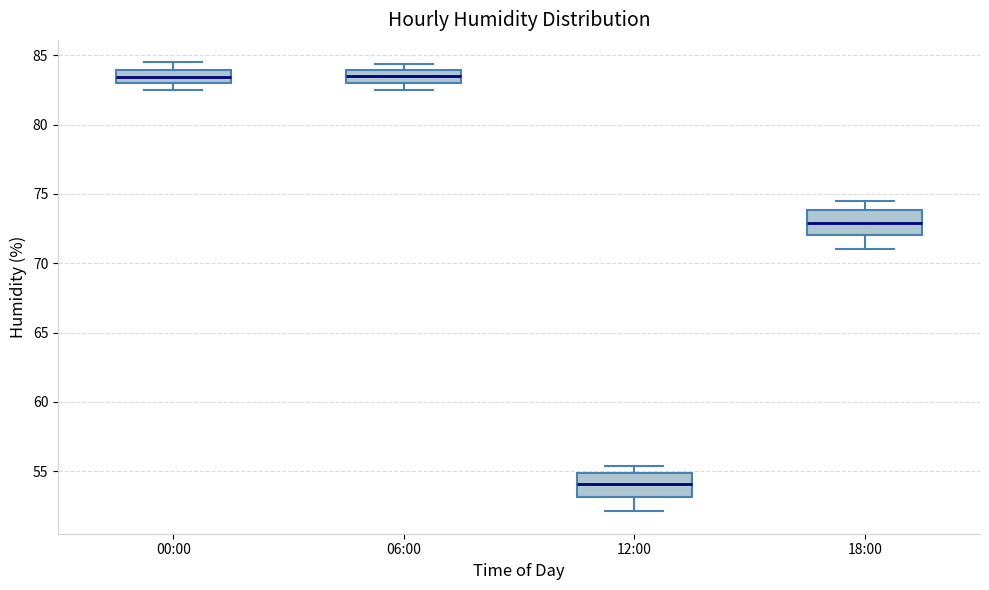

Reading left to right, transcribe this box plot: for each box, give where its median line is, the range the box spans, and where its two whiskers end, as read against the y-axis. The values are not printed on the chart, so give them approximately, as read against the axis.

00:00: median 83.5, box 83.0 to 84.0, whiskers 82.5 to 84.5
06:00: median 83.5, box 83.0 to 84.0, whiskers 82.5 to 84.5
12:00: median 54.0, box 53.0 to 55.0, whiskers 52.0 to 55.5
18:00: median 73.0, box 72.0 to 74.0, whiskers 71.0 to 74.5